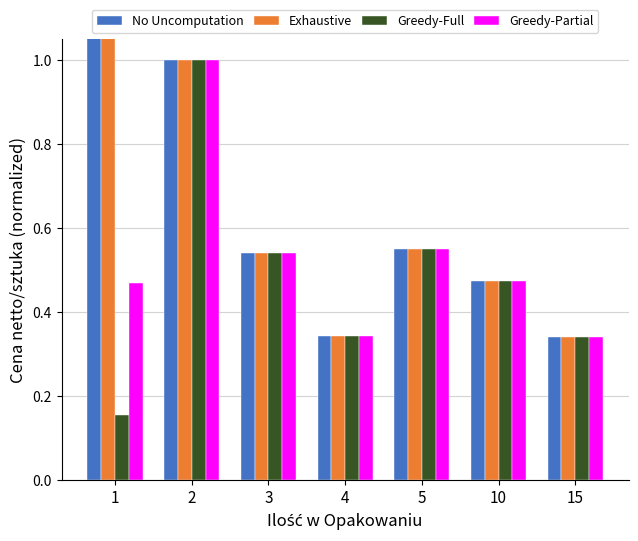

What is the greatest value displayed?

1.2